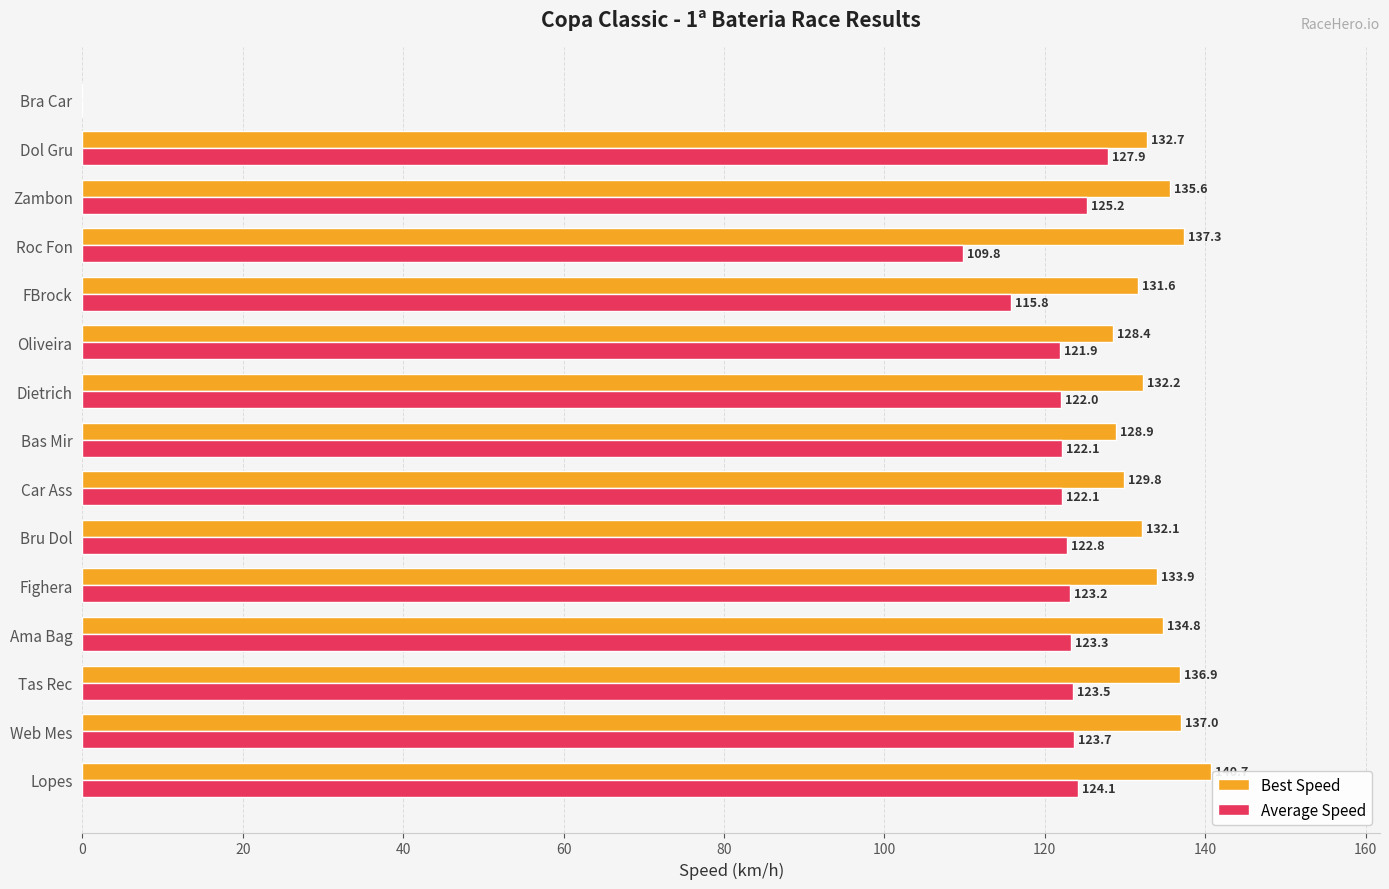

What is the sum of the Best Speed values at Zambon and Web Mes?

272.6